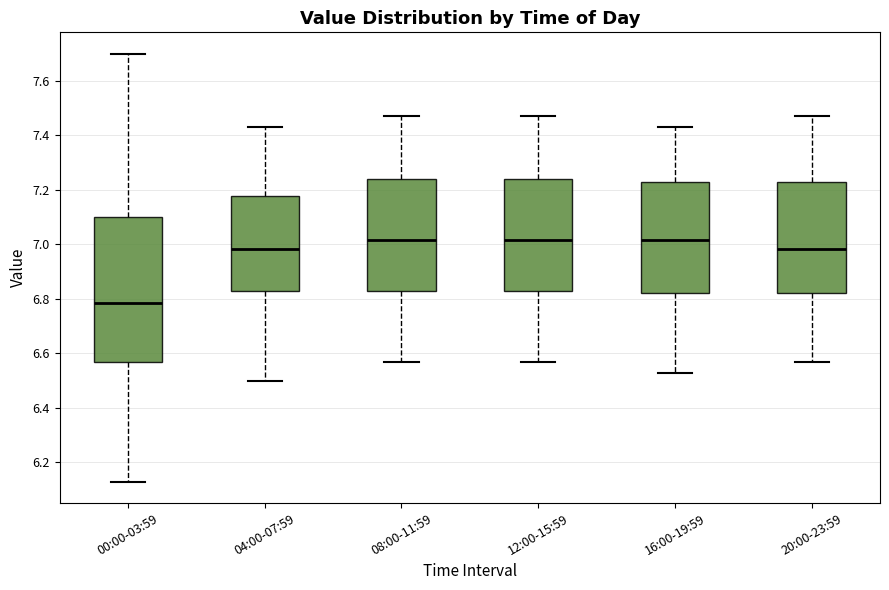

Where does the lower whisker of the box for 08:00-11:59 end on the y-axis? The values are not printed on the chart, so give them approximately, as read against the axis.

6.58